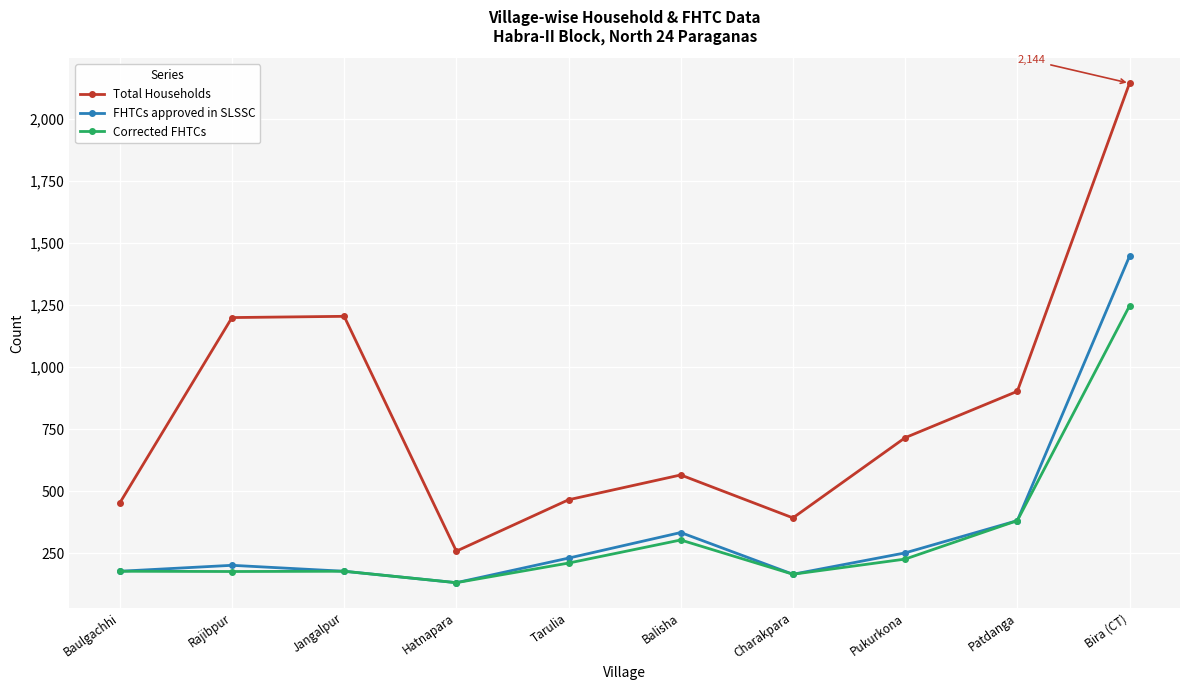

At which label does Corrected FHTCs reach its minimum?

Hatnapara